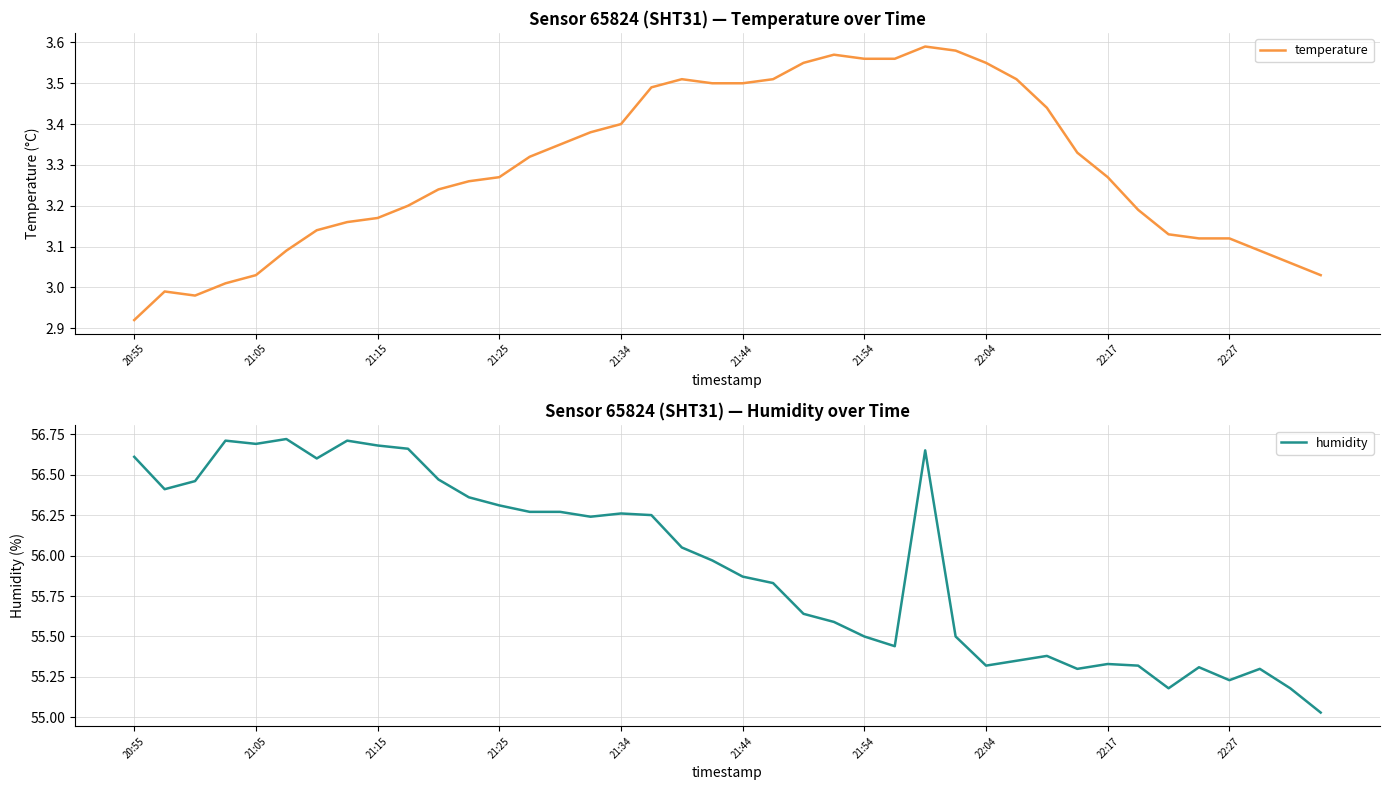

The temperature series shows 1.3 at 39. True or false?

False